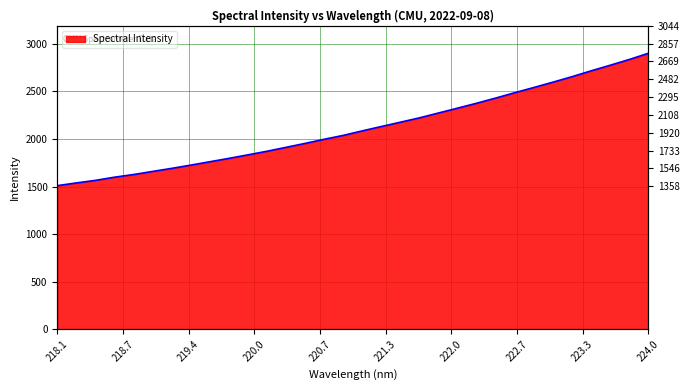

List the labels in order of value, smallest first.

218.0596, 218.2508, 218.442, 218.6332, 218.8244, 219.0156, 219.2067, 219.3979, 219.589, 219.7801, 219.9712, 220.1623, 220.3533, 220.5444, 220.7354, 220.9264, 221.1174, 221.3083, 221.4993, 221.6902, 221.8812, 222.0721, 222.263, 222.4538, 222.6447, 222.8355, 223.0264, 223.2172, 223.408, 223.5987, 223.7895, 223.9802